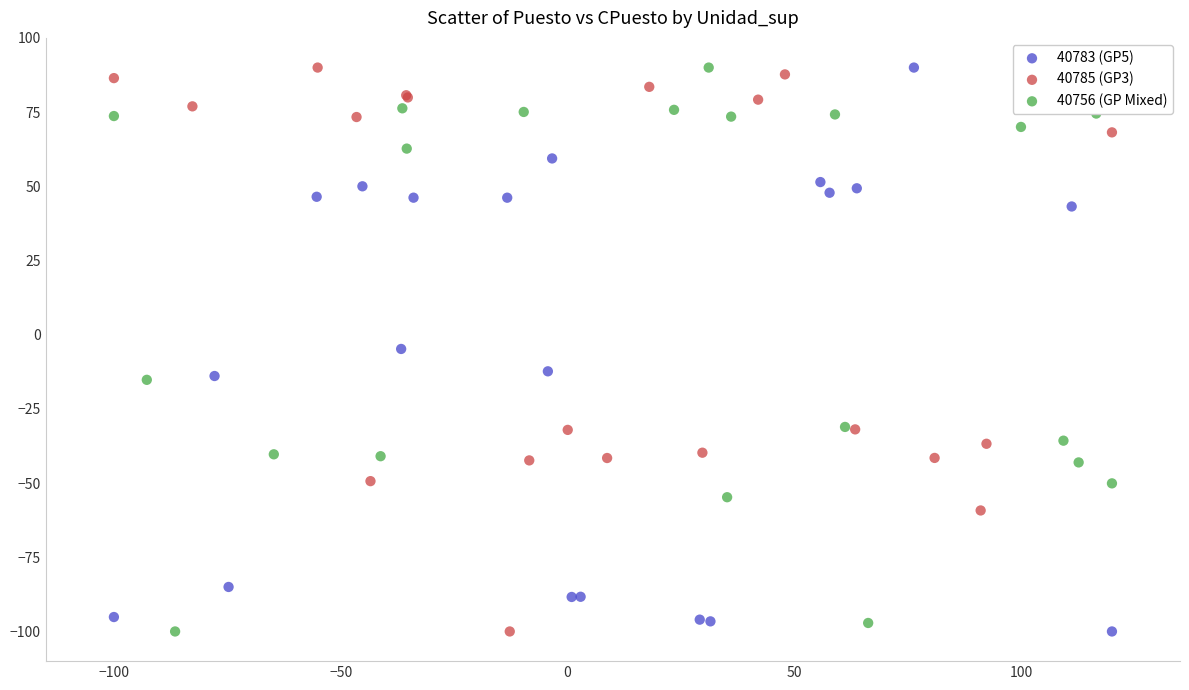

What are all the series names shown in the legend?

40783 (GP5), 40785 (GP3), 40756 (GP Mixed)